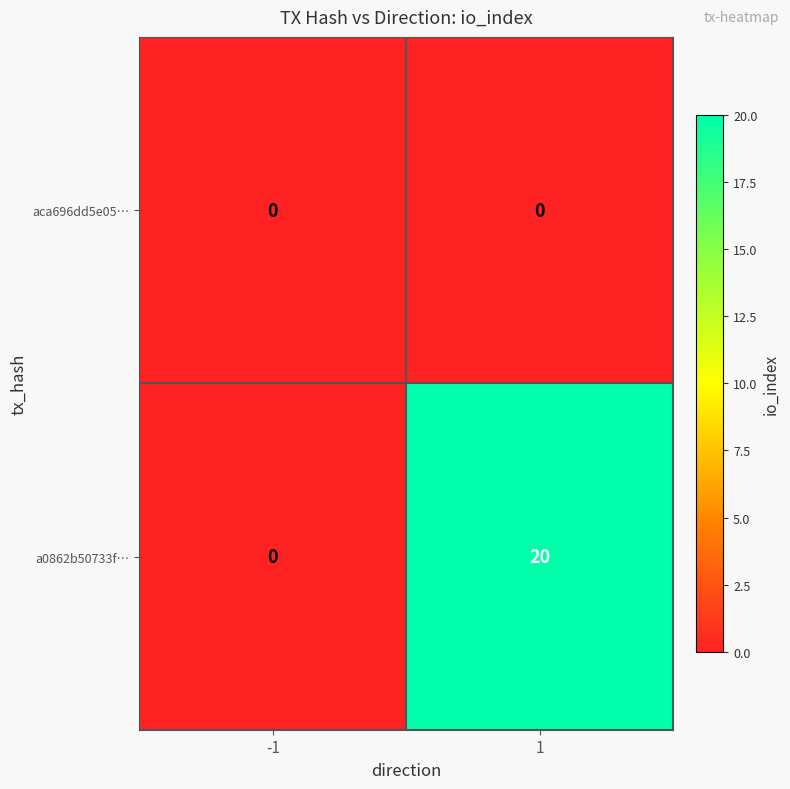

What is the difference between the highest and lowest values at 1?

20